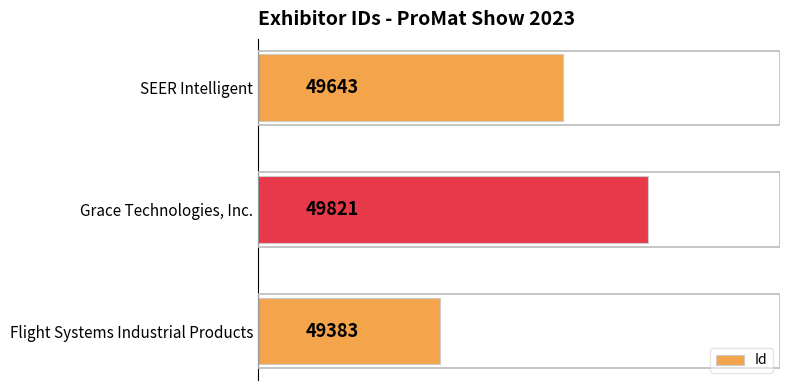

Count the values in the range 49383 to 49821.

3